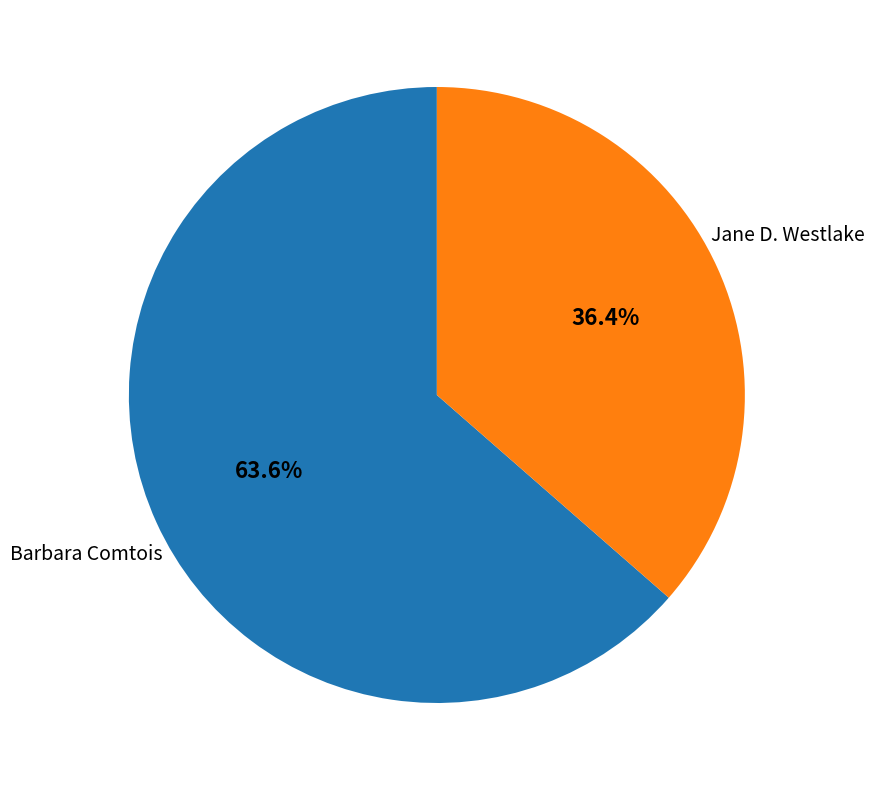

To the nearest percent, what is the difference between the largest and smallest slice percentages?

27%